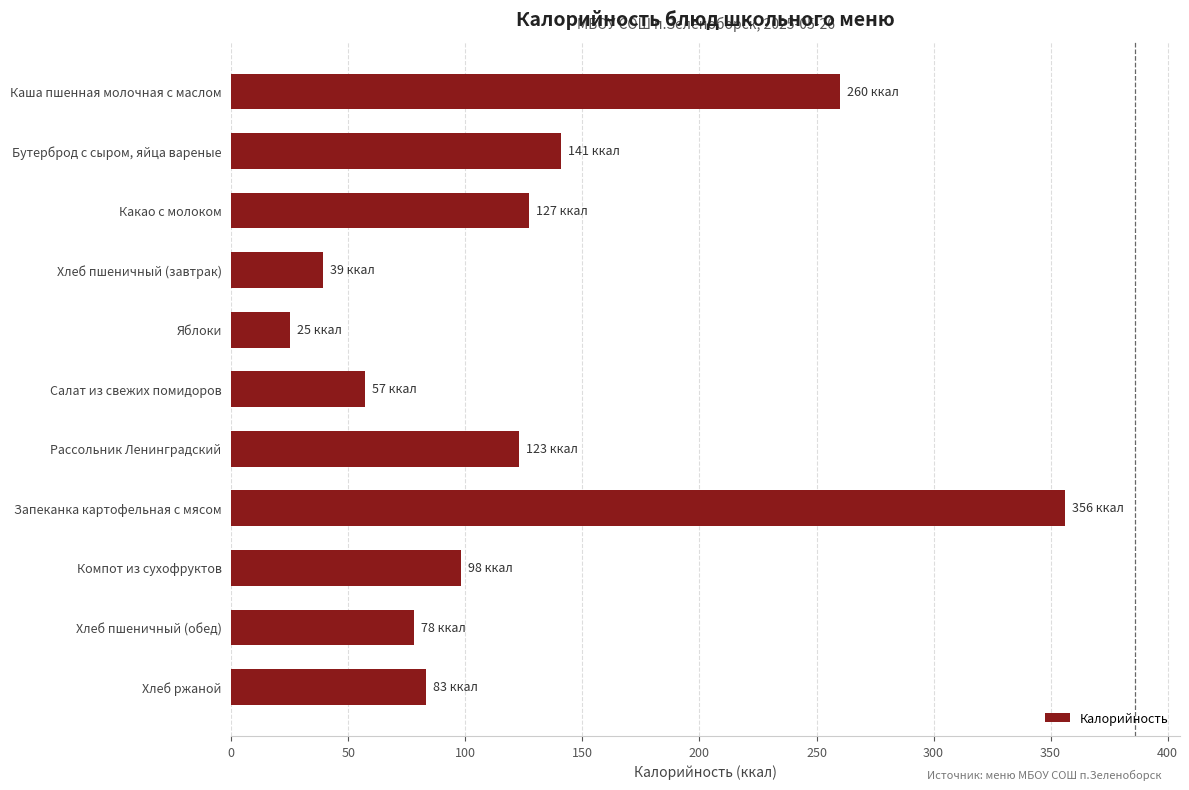

What value does the data have at Яблоки?

25